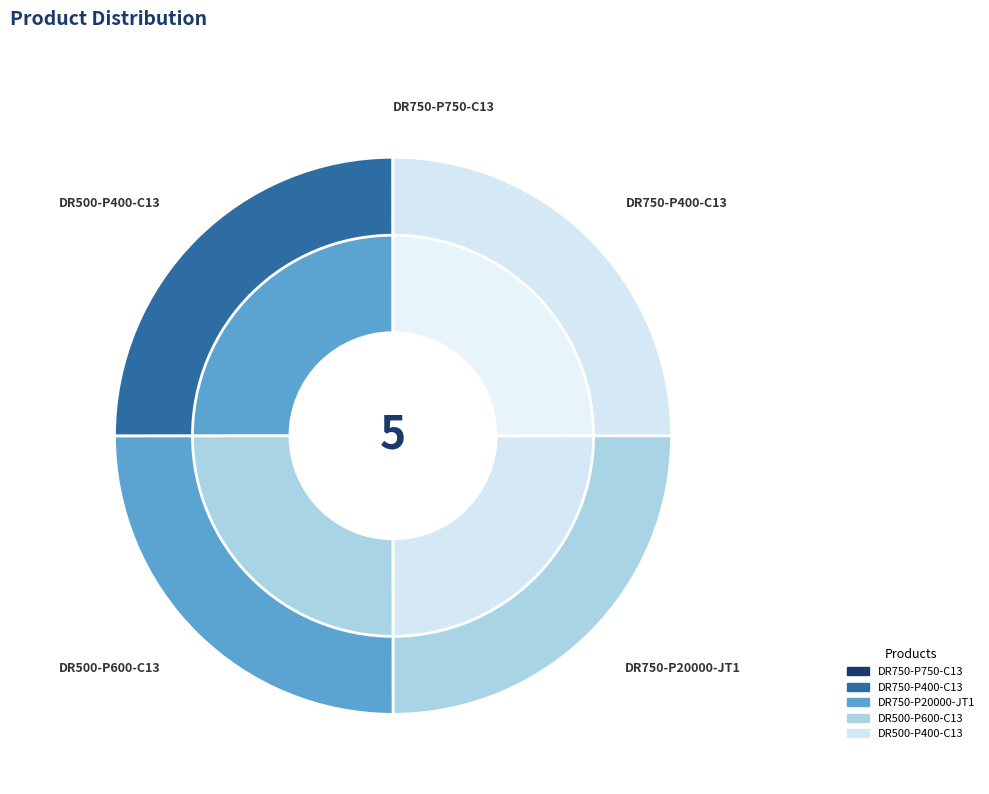

Count the number of slices in the pie.

5